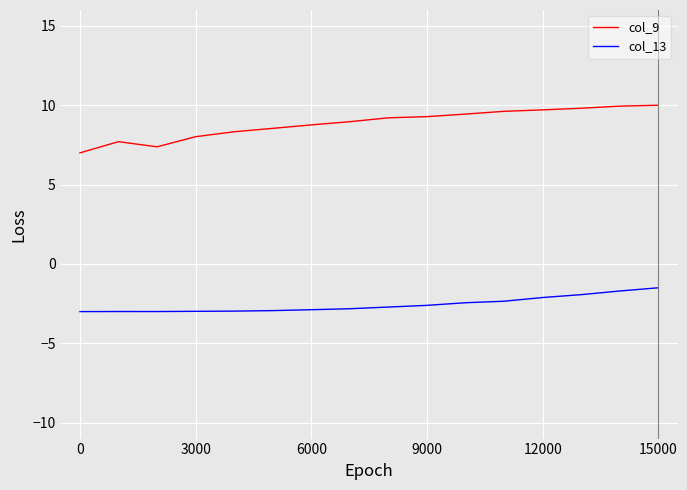

Rank the series by their maximum value, from highest to lowest.

col_9, col_13